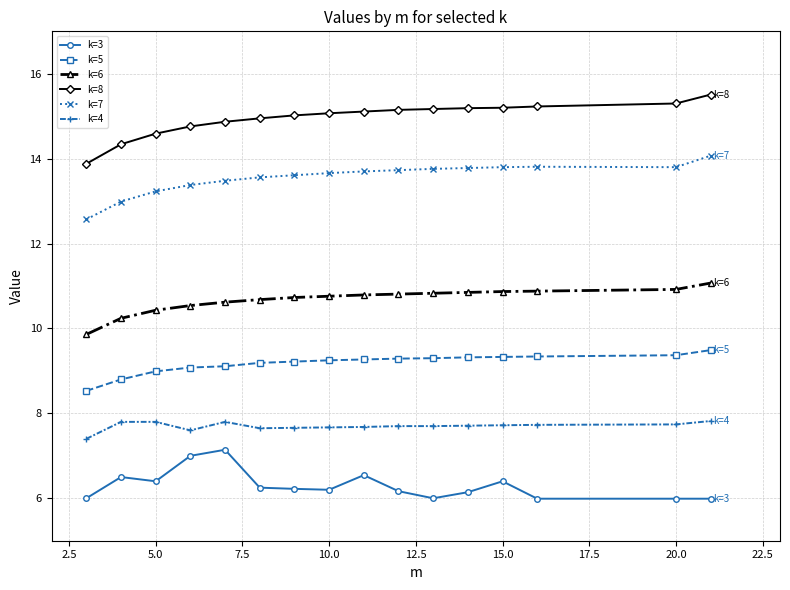

How many data points does each series have?

16